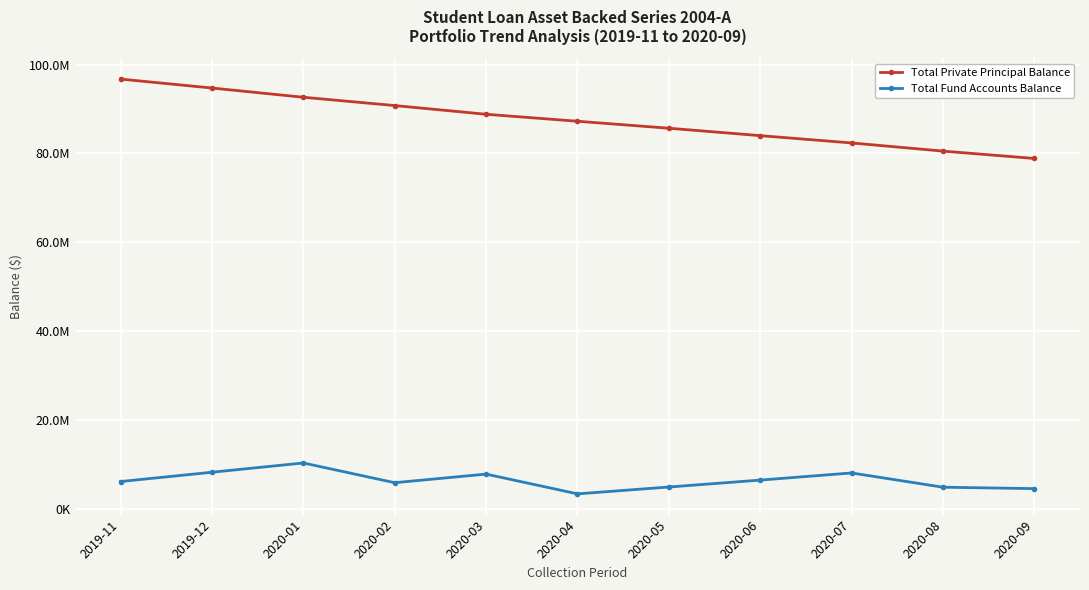

Reading left to right, extract all data points from this chart.

Total Private Principal Balance: 96724148.7	94709232.6	92630702.6	90762505.0	88801864.1	87227517.0	85656362.1	83987417.3	82342759.7	80505660.3	78848899.0
Total Fund Accounts Balance: 6093388.0	8186044.9	10272870.6	5829799.4	7764522.6	3316771.2	4857387.1	6417658.6	8025232.3	4813532.3	4496031.5